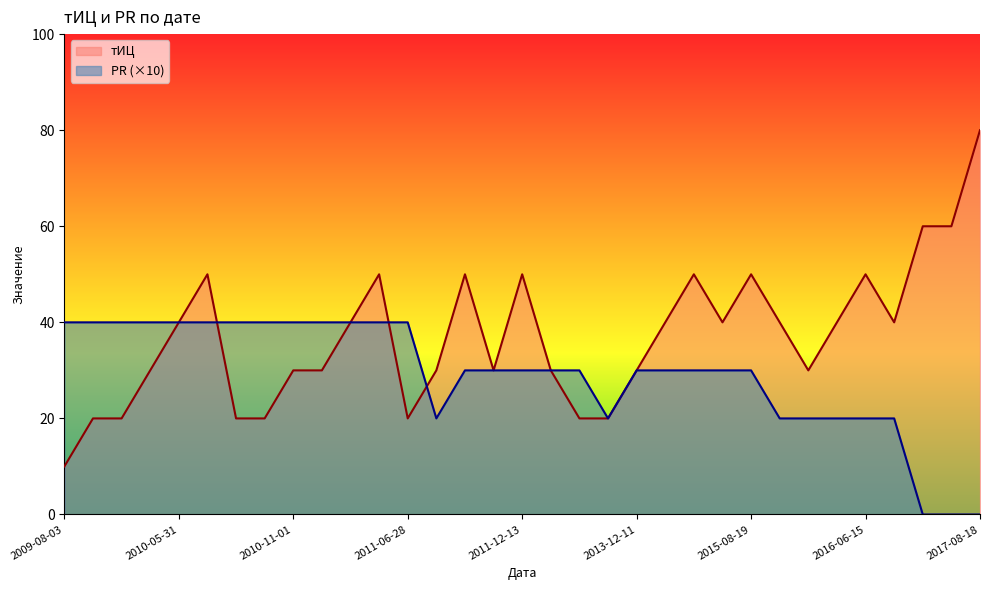

What is the label of the 5th point from the right?

2016-06-15